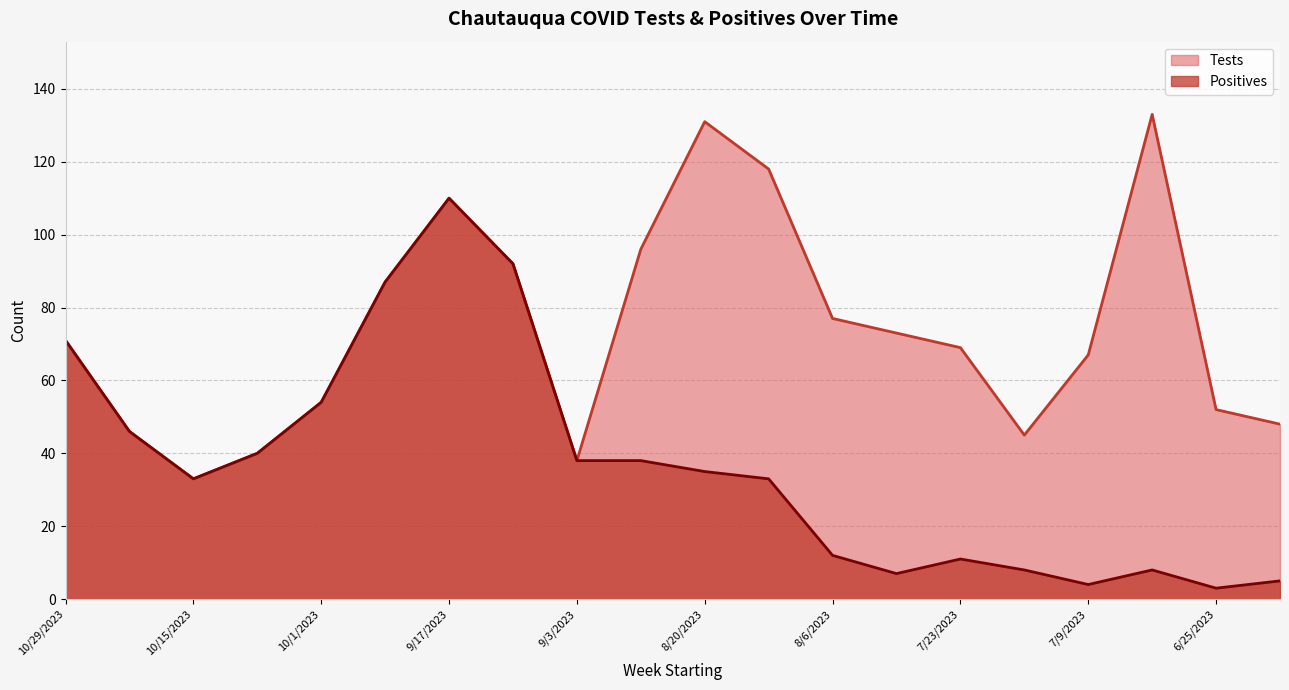

Which series has the largest total across all categories?

Tests